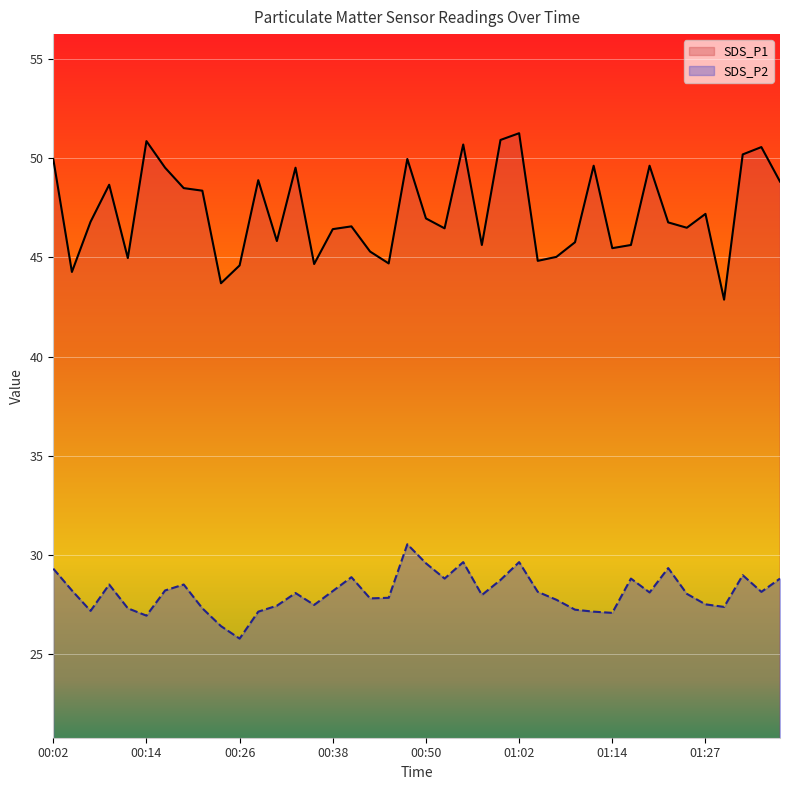

Rank the categories by SDS_P1 value from highest to lowest.

01:02, 01:00, 00:14, 00:55, 01:34, 01:31, 00:02, 00:48, 01:12, 01:19, 00:16, 00:33, 00:28, 01:36, 00:09, 00:19, 00:21, 01:27, 00:50, 00:06, 01:22, 00:40, 01:24, 00:53, 00:38, 00:31, 01:10, 00:57, 01:17, 01:14, 00:43, 01:07, 00:11, 01:05, 00:45, 00:36, 00:26, 00:04, 00:23, 01:29